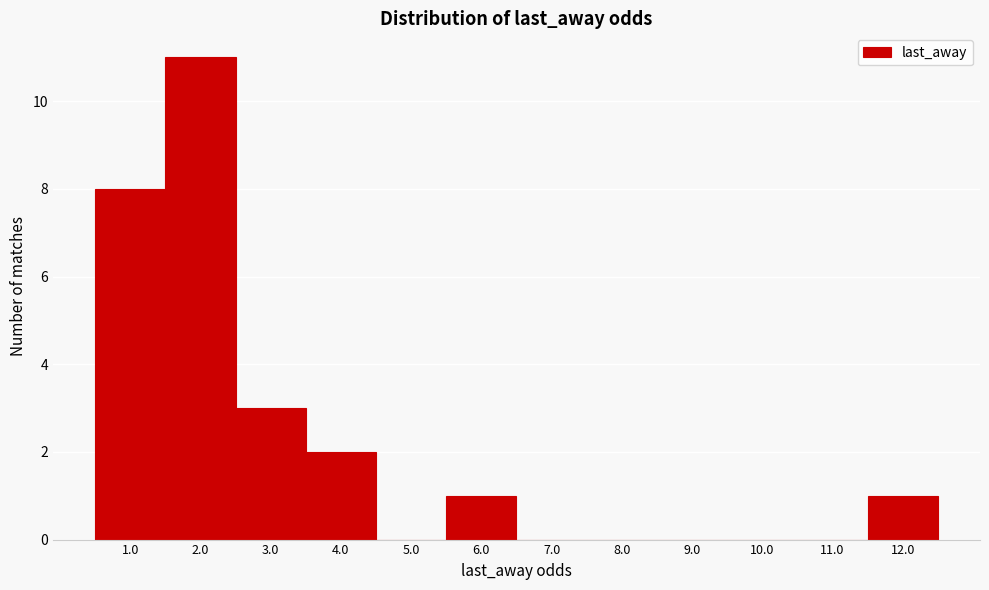

Reading left to right, what are all the values shown in this chart?

1.0=8	2.0=11	3.0=3	4.0=2	5.0=0	6.0=1	7.0=0	8.0=0	9.0=0	10.0=0	11.0=0	12.0=1